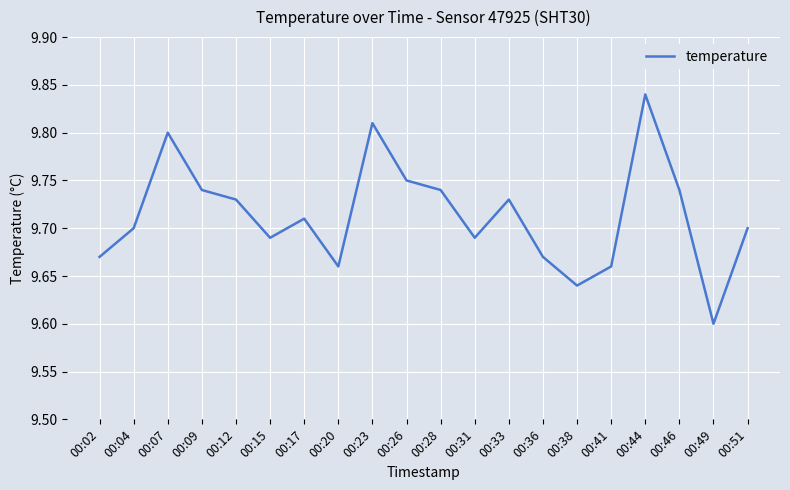

How many categories are shown in the chart?

20